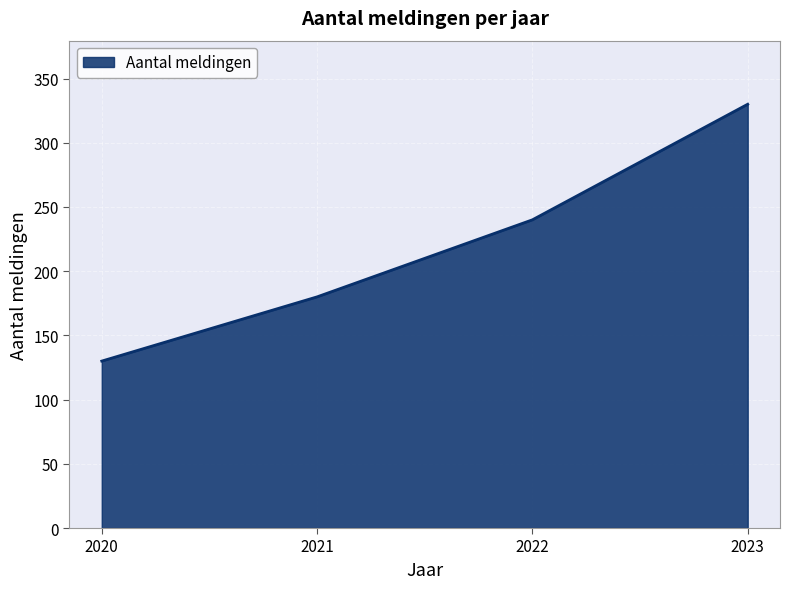

Reading left to right, list all the values displayed in this chart.

130	180	240	330